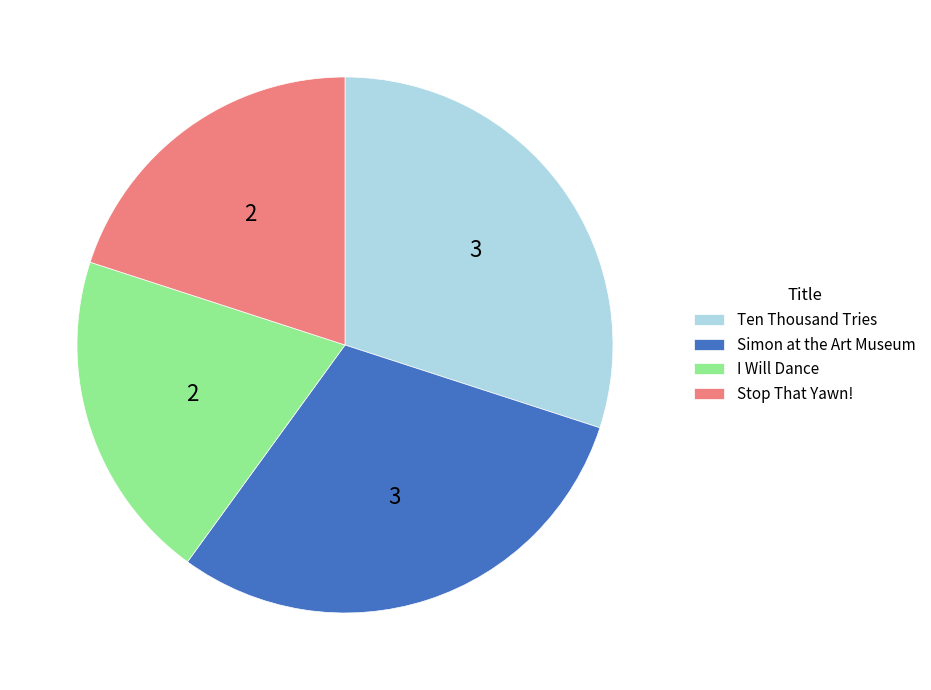

Is the sum of Simon at the Art Museum and Ten Thousand Tries greater than half?

Yes